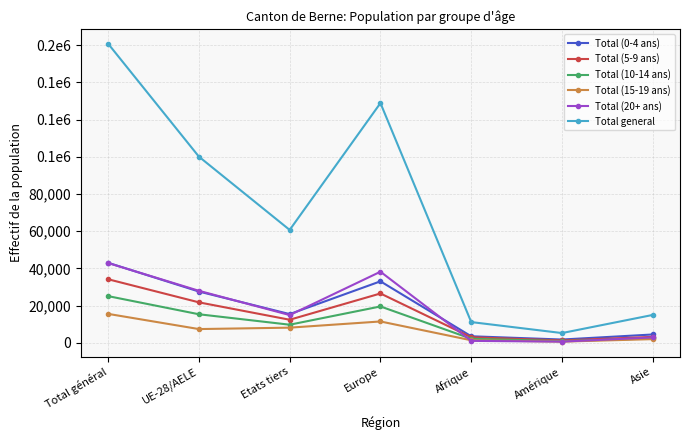

True or false: Total (0-4 ans) and Total (15-19 ans) cross at least once.

False